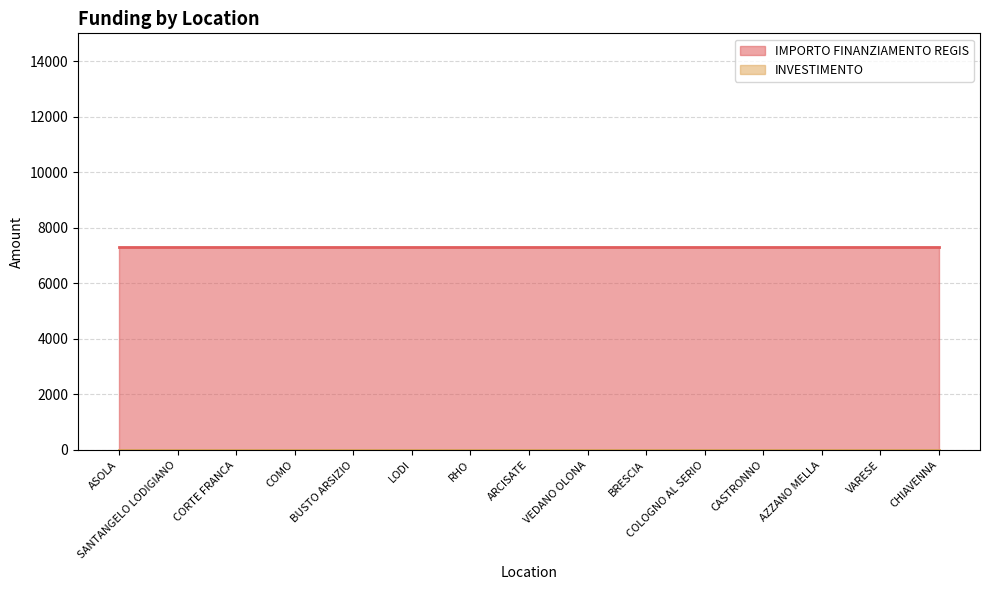

Which category has the highest value in the IMPORTO FINANZIAMENTO REGIS series?

ASOLA